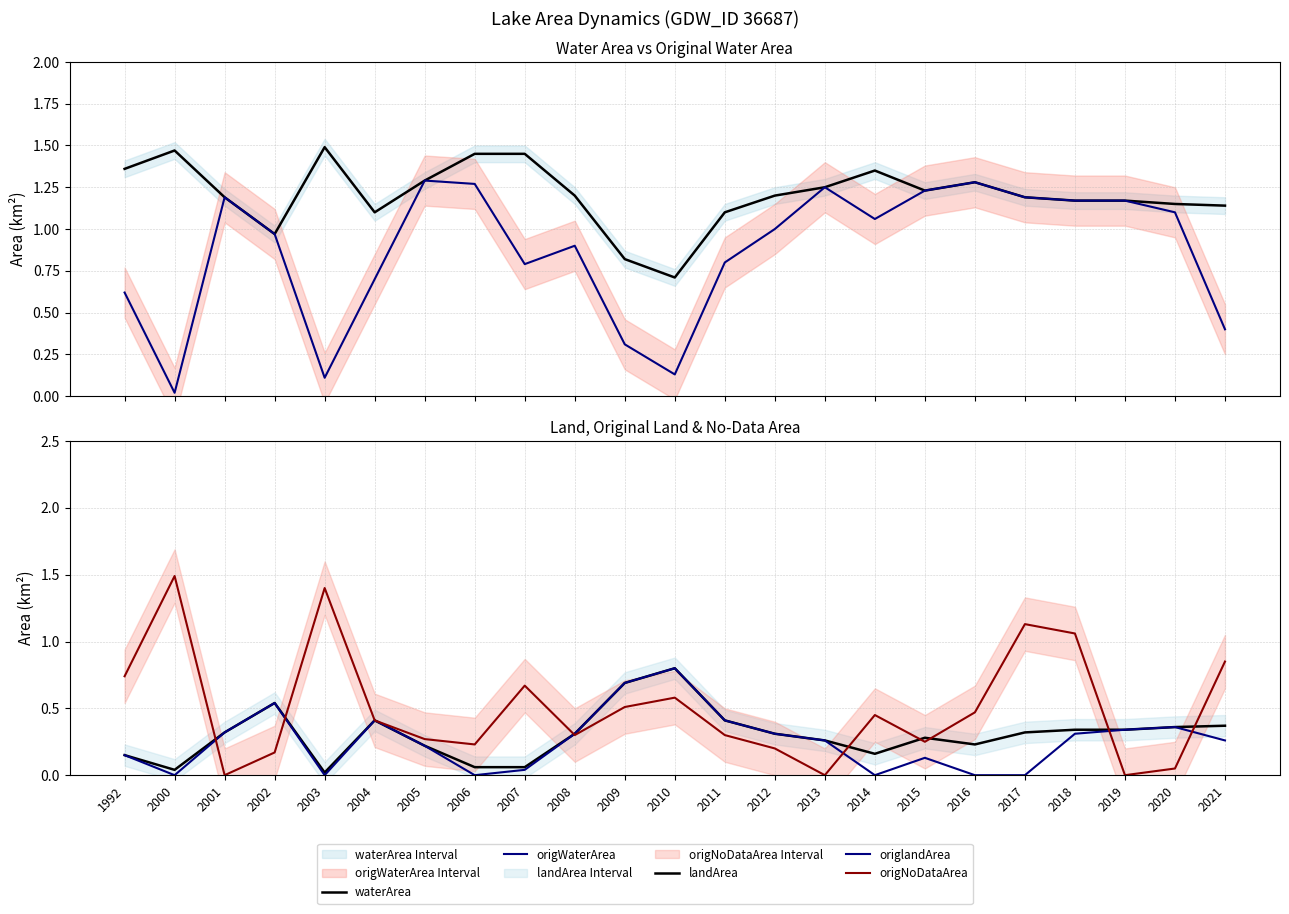

Between 2021 and 2018, which is larger?

2018